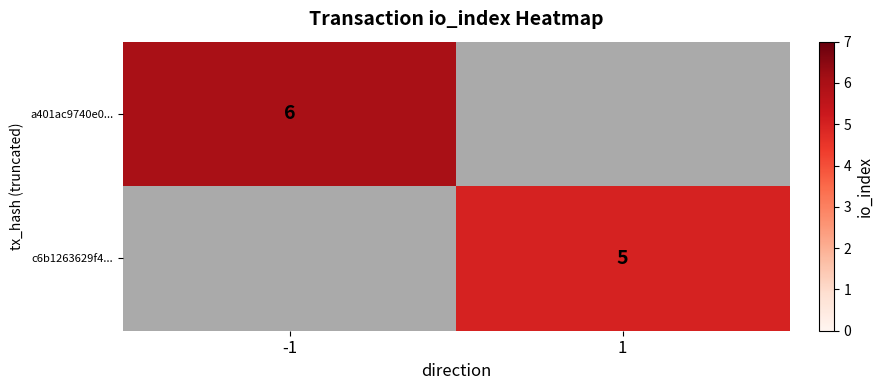

True or false: c6b1263629f4... has a value of 5 at 1.

True